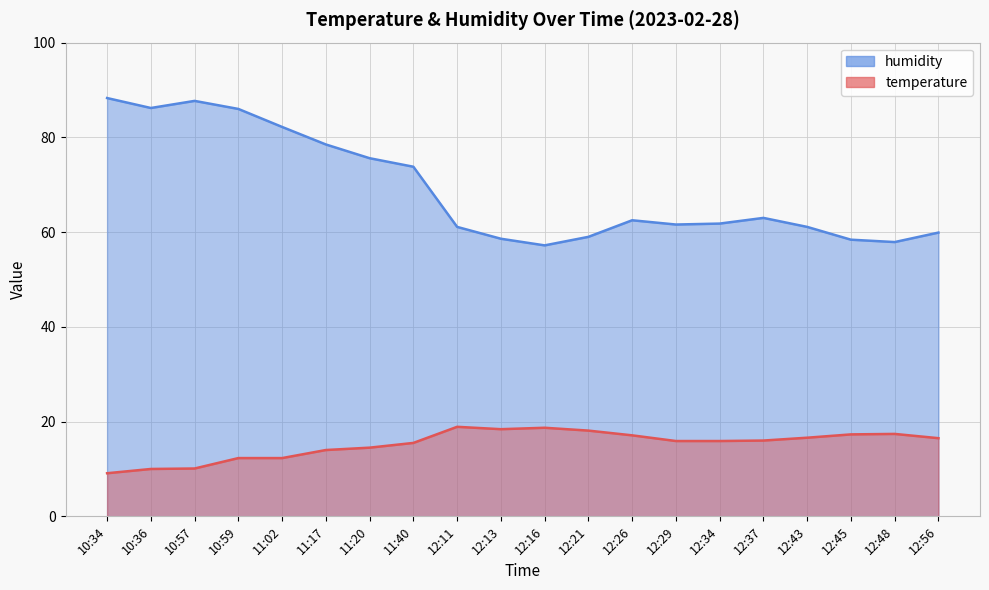

Is it true that temperature equals 15.5 at 11:40?

True